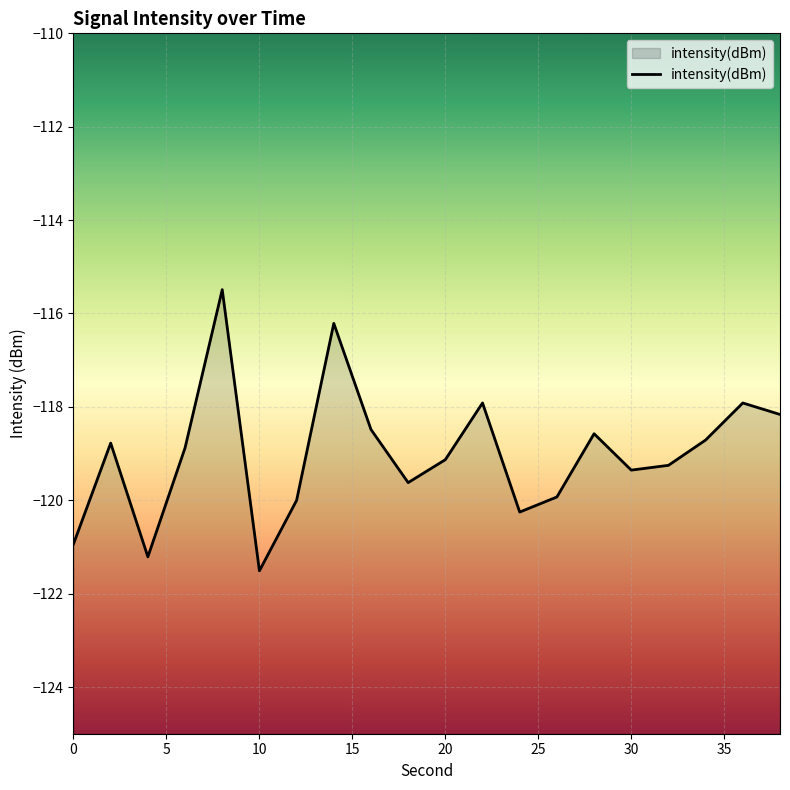

At which category does the chart reach its peak across all series?

8